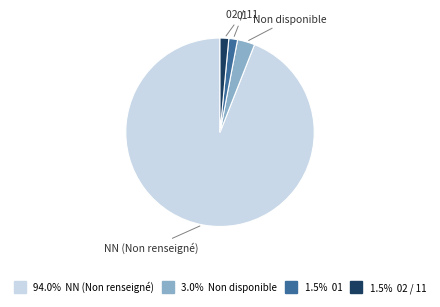

Is there a majority slice in this chart?

Yes